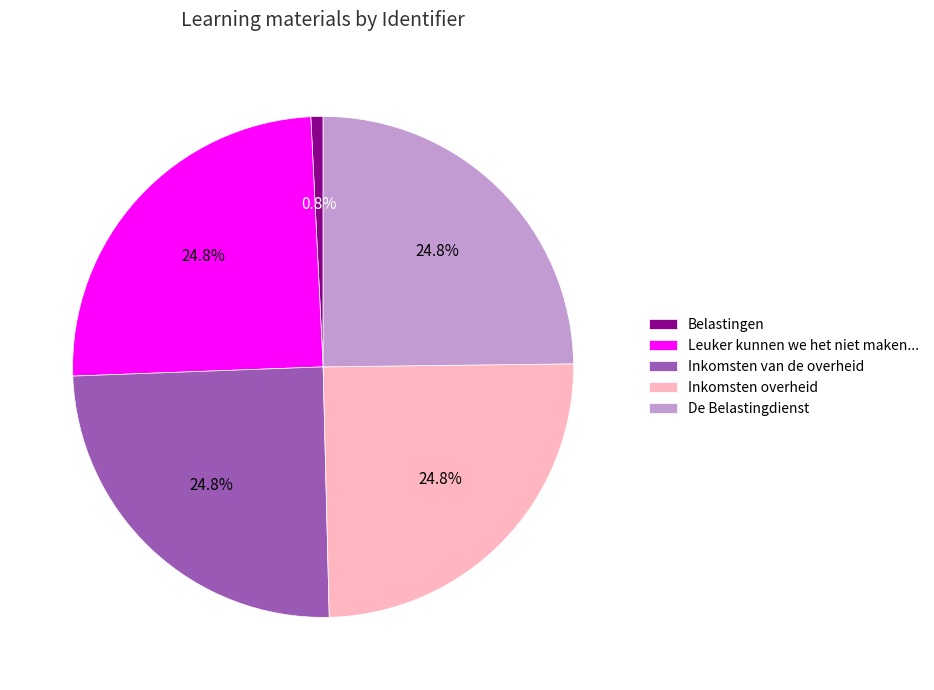

To the nearest percent, what percentage of the pie is De Belastingdienst?

25%